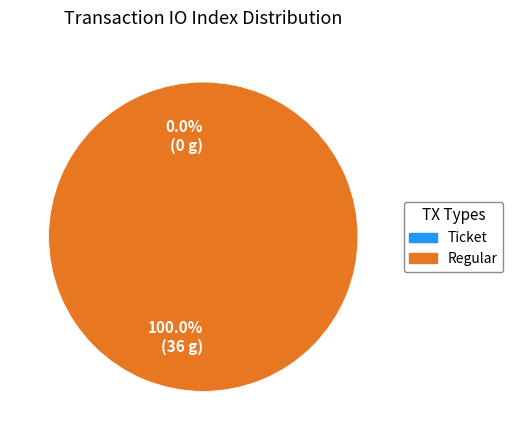

True or false: tx_index_0 accounts for 0% of the total.

True